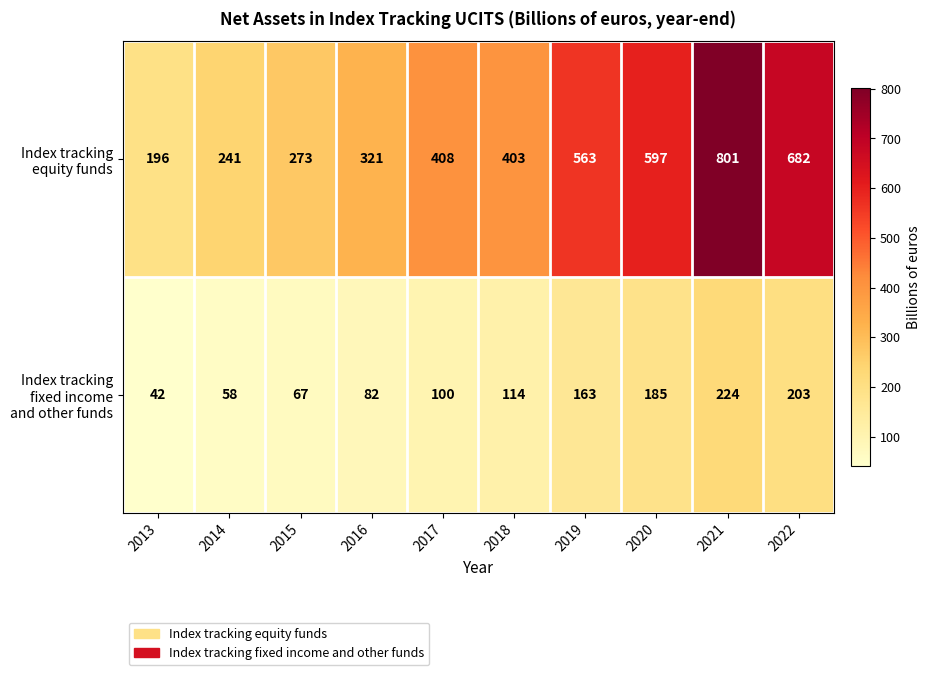

At which category is the sum across all series the highest?

2021